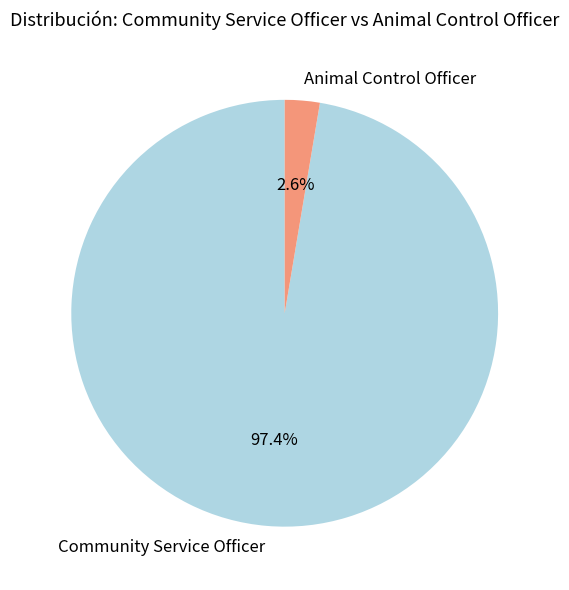

Which slice is the smallest?

Animal Control Officer